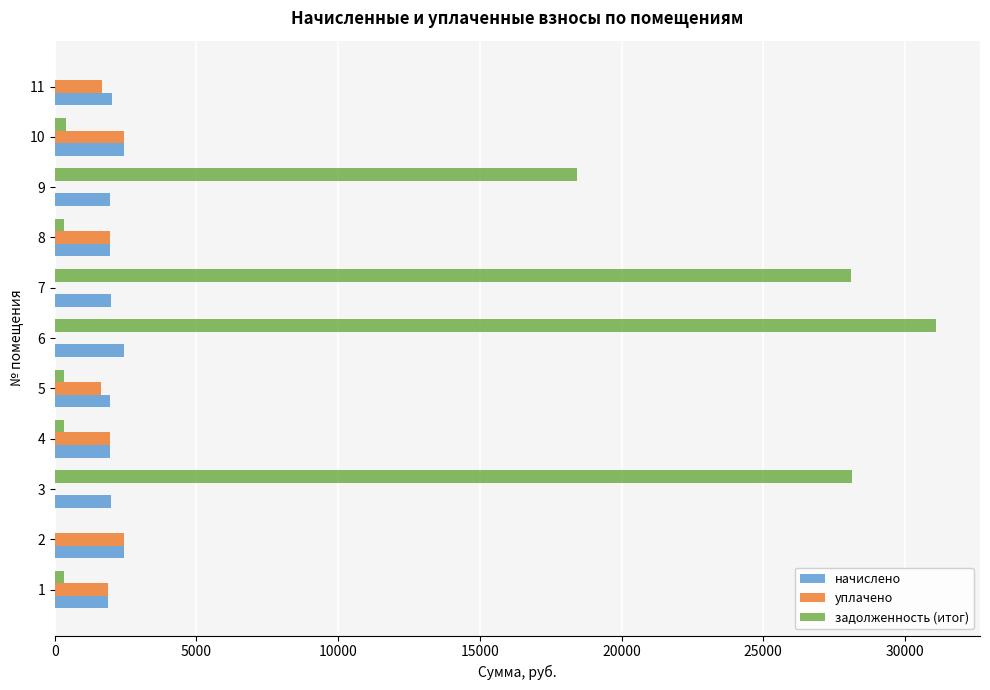

Which series has the largest total across all categories?

задолженность (итог)